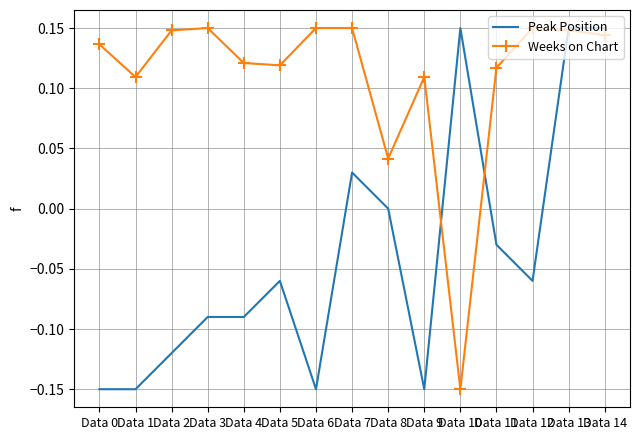

The value of Peak Position at Data 3 is -0.0. True or false?

False